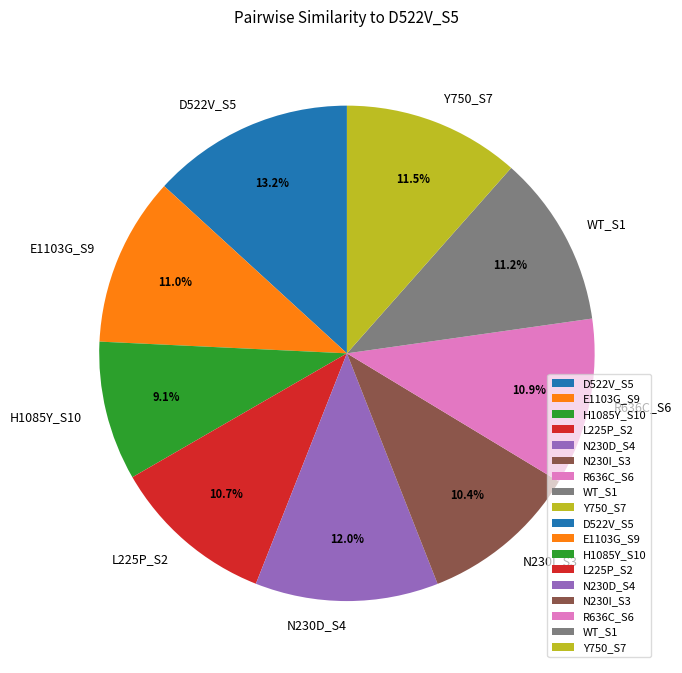

Which category has the smallest portion of the pie?

H1085Y_S10